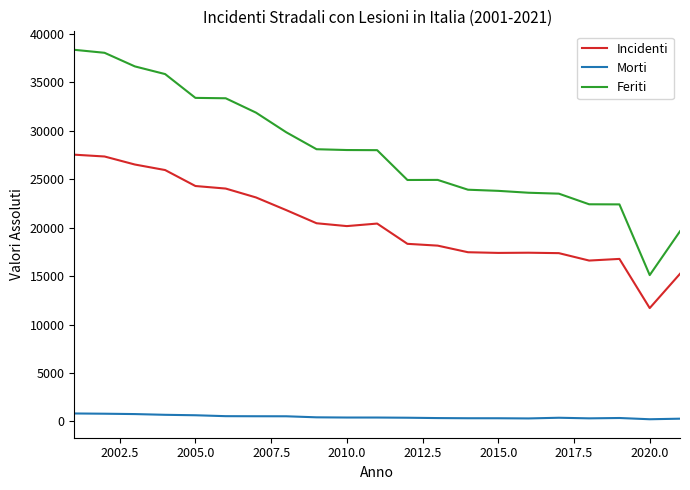

Rank the series by their maximum value, from highest to lowest.

Feriti, Incidenti, Morti